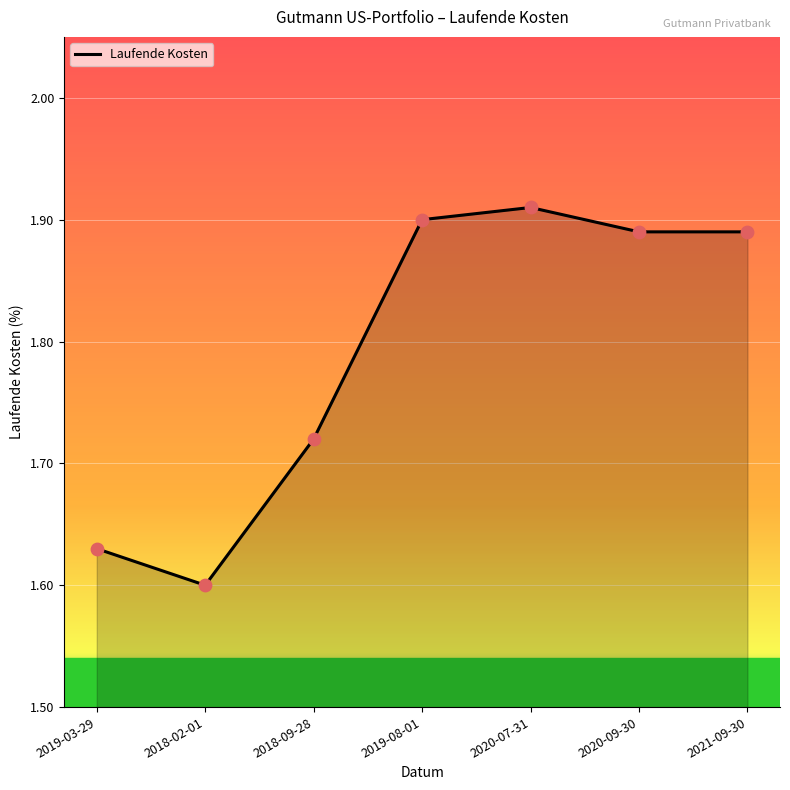

Which has a higher value, 2018-02-01 or 2019-08-01?

2019-08-01